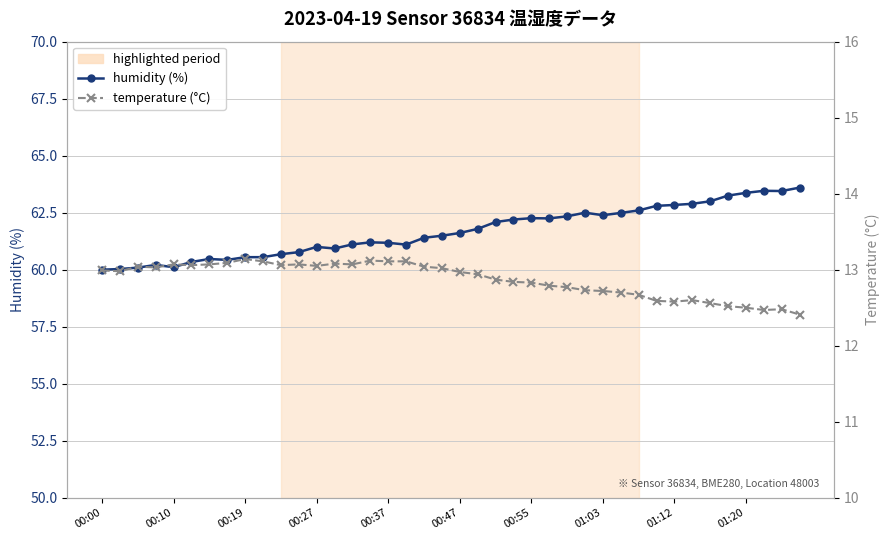

True or false: temperature (°C) and humidity (%) cross at least once.

False